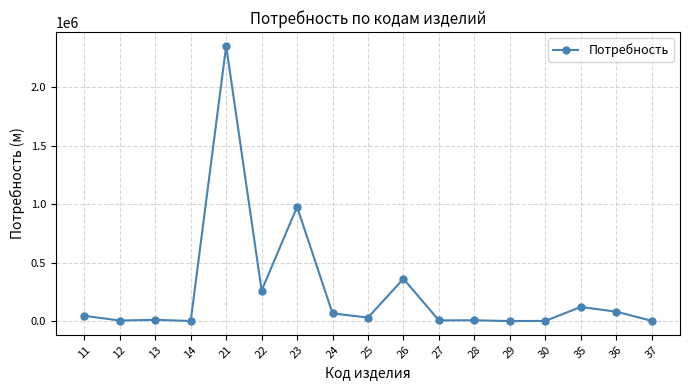

The chart shows a value of 30556 at 25. True or false?

True